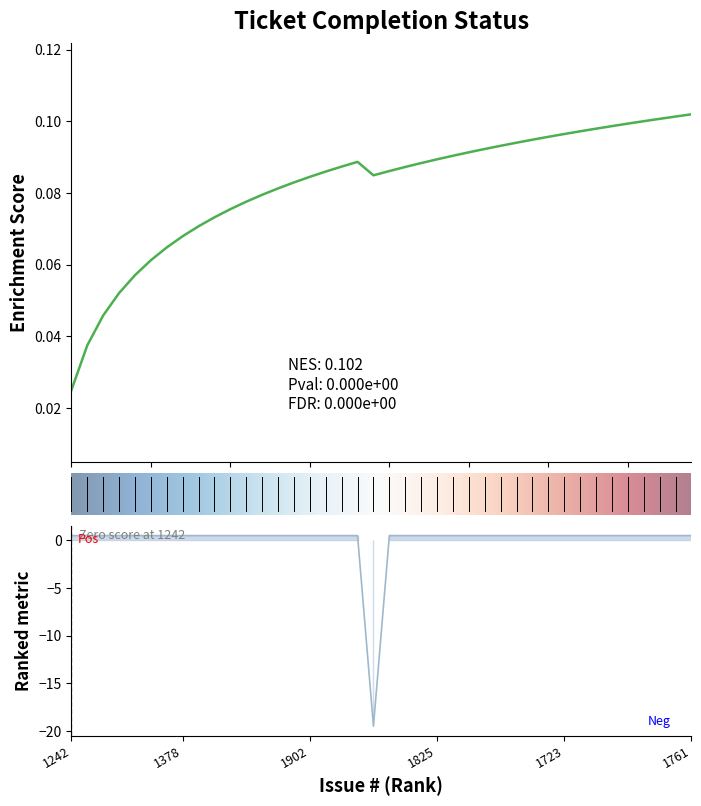

How many interior local valleys (lower than both neighbors) does the data have?

1